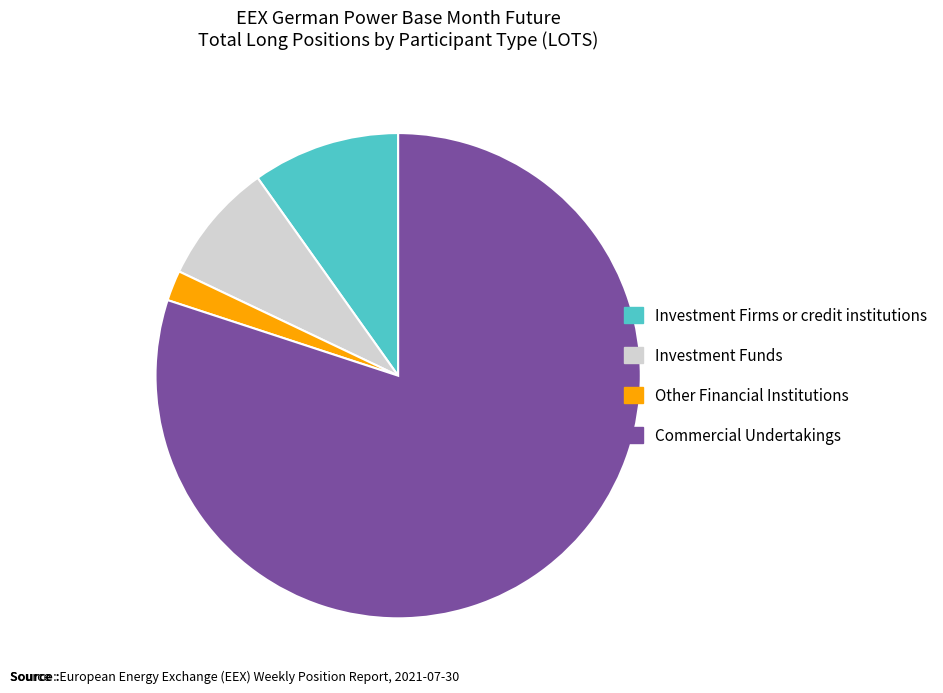

What is the ratio of the value at Investment Firms or credit institutions to the value at Investment Funds?

1.2